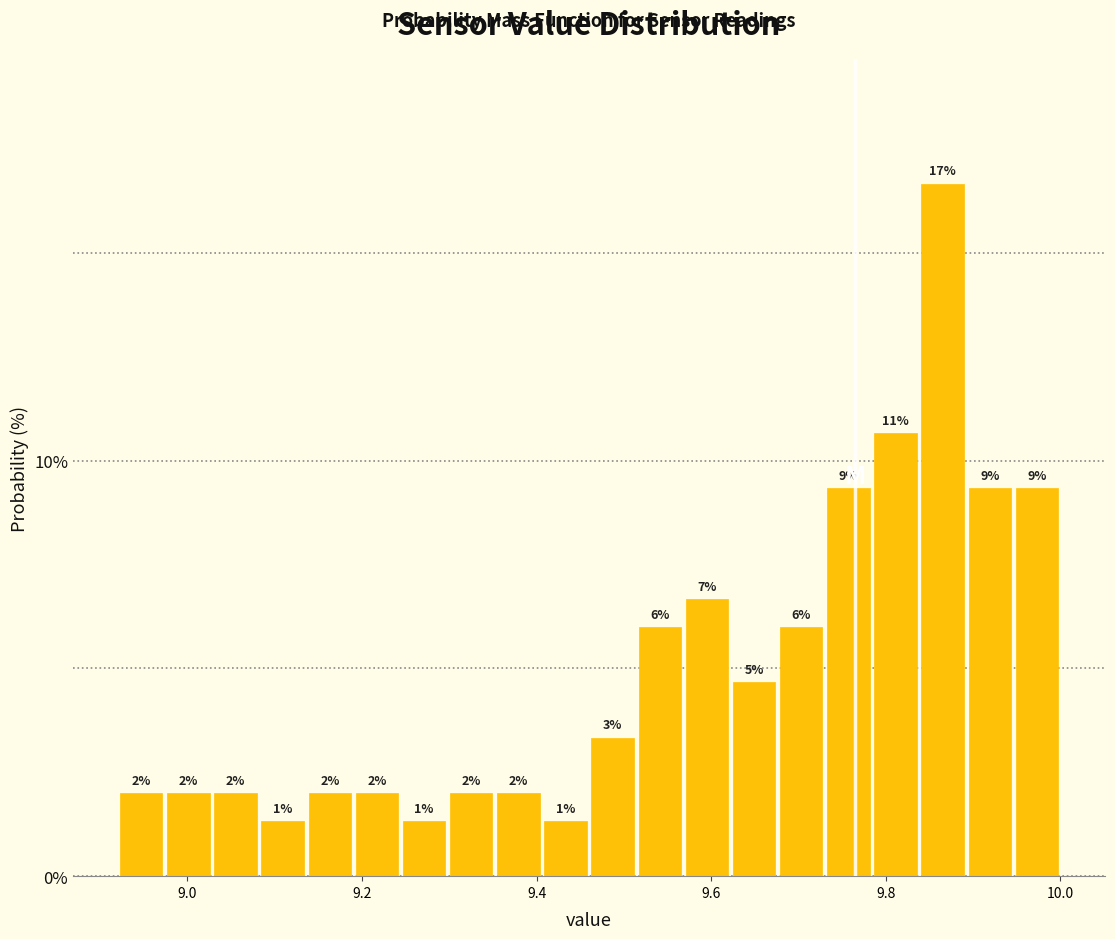

Around what value on the x-axis is the tallest bar? Give the approximate position of its centre, as read against the axis.

9.86